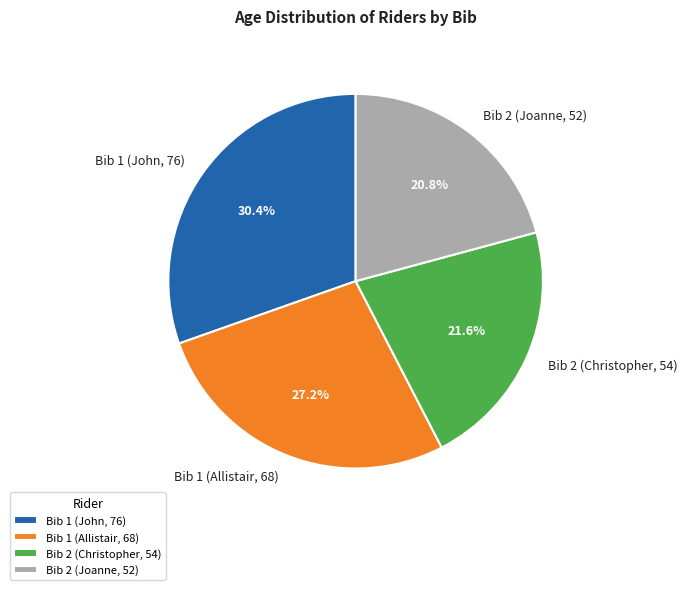

To the nearest percent, what is the combined percentage of Bib 1 (John, 76) and Bib 2 (Joanne, 52)?

51%